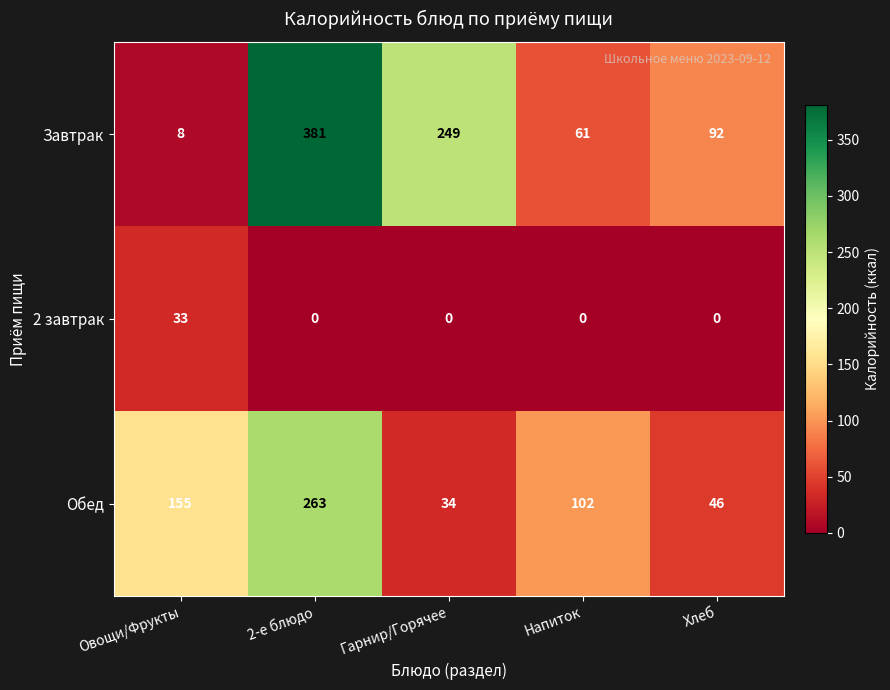

Is it true that Обед equals 136 at Напиток?

False